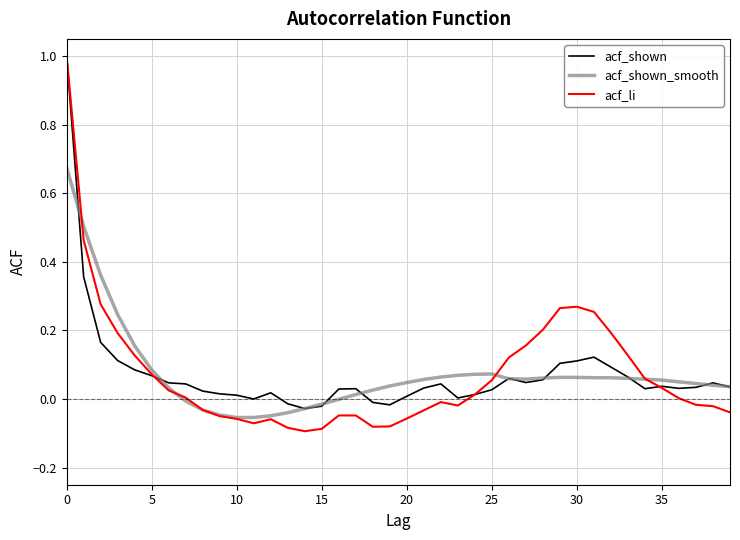

List the series in order of their overall mean, lowest first.

acf_shown, acf_li, acf_shown_smooth